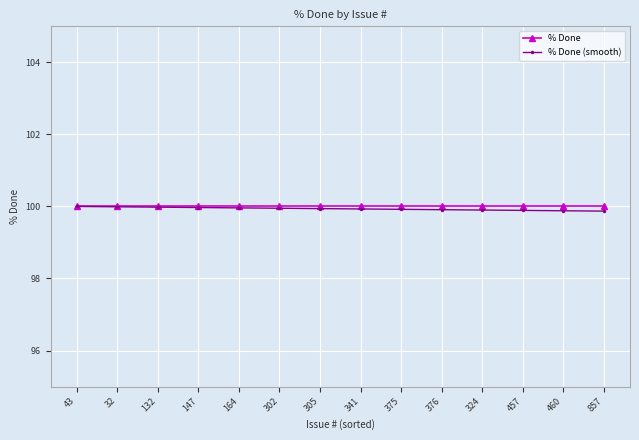

What are all the series names shown in the legend?

% Done, % Done (smooth)